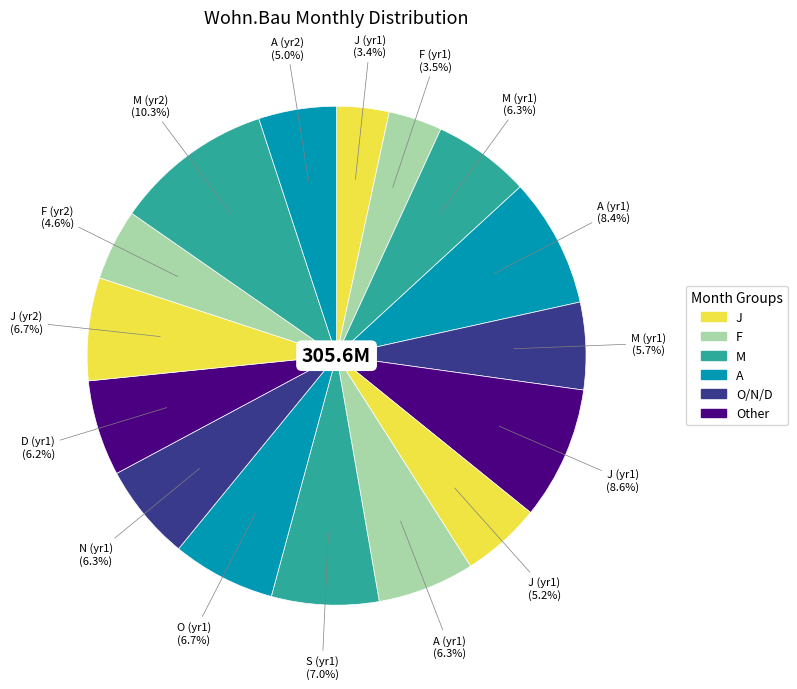

Count the number of slices in the pie.

16